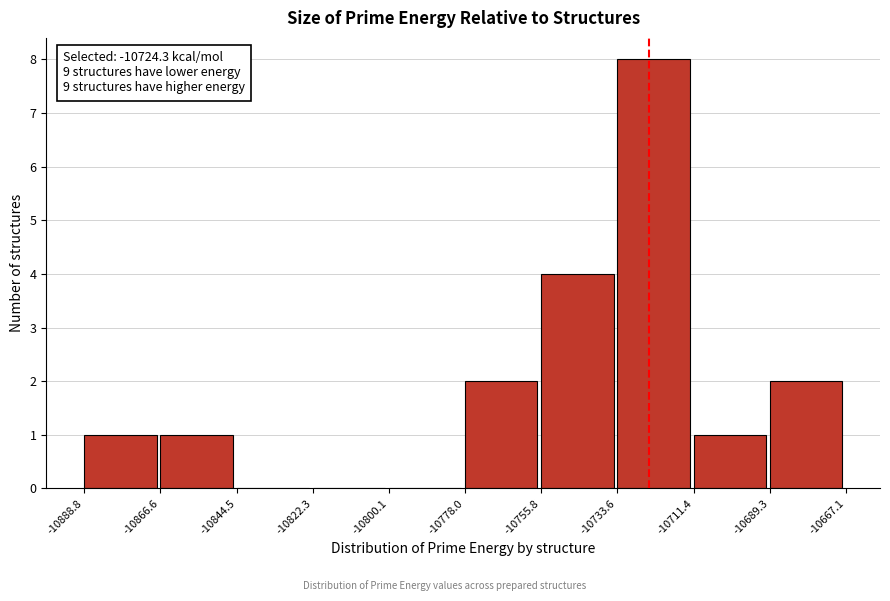

Over which range of the x-axis is the bar tallest?

-10733.6 to -10711.4